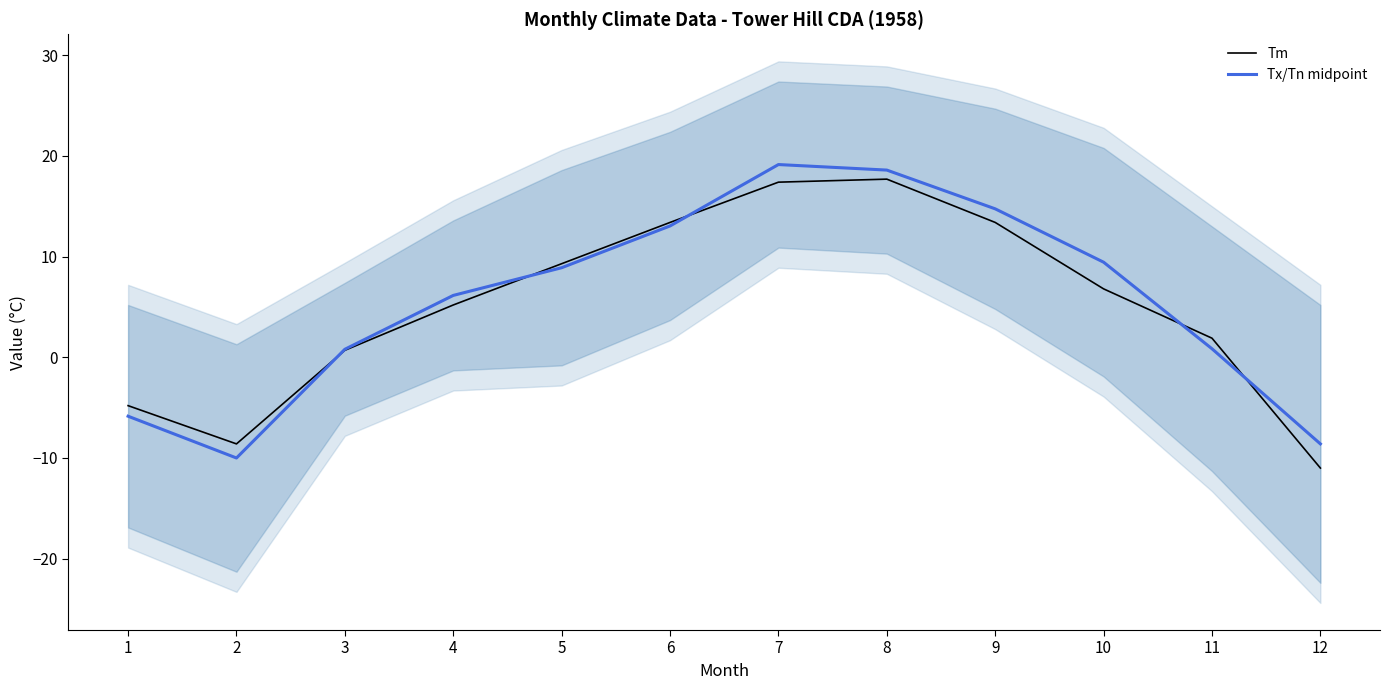

What is the value of the Tm point at the 1st from the left?

-4.8